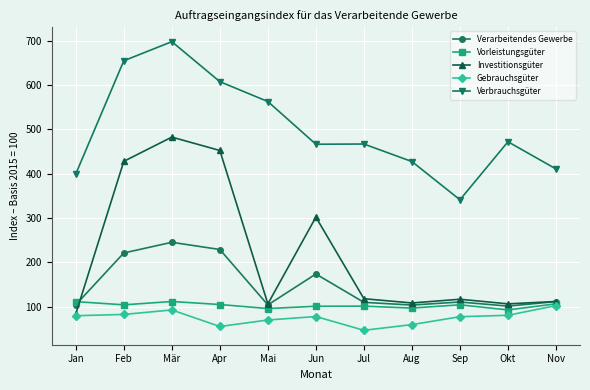

Is it true that Vorleistungsgüter equals 140.8 at Nov?

False